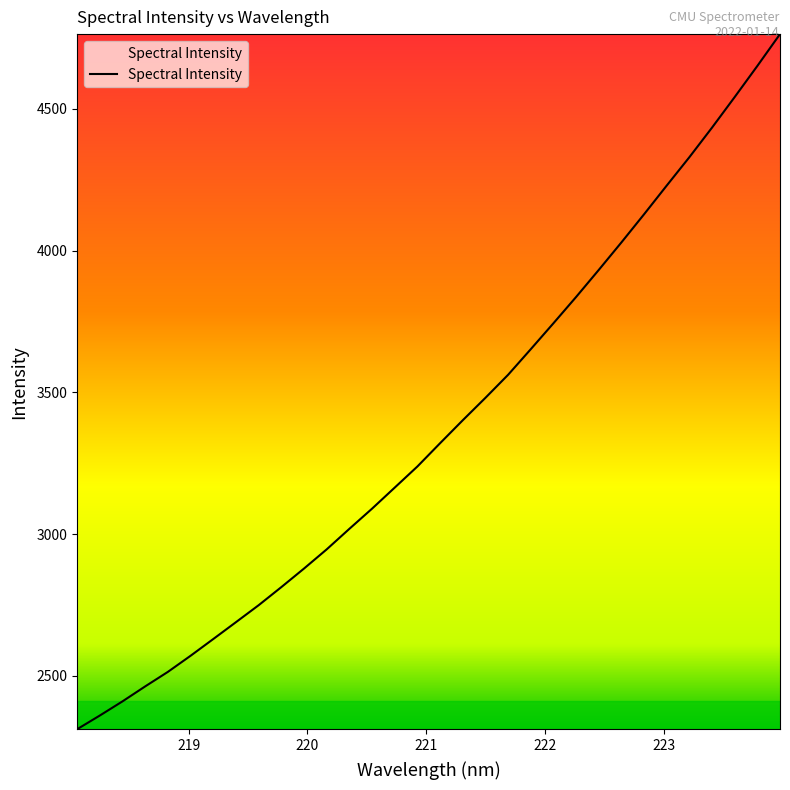

True or false: there are more than 2 points higher than both neighbors.

False